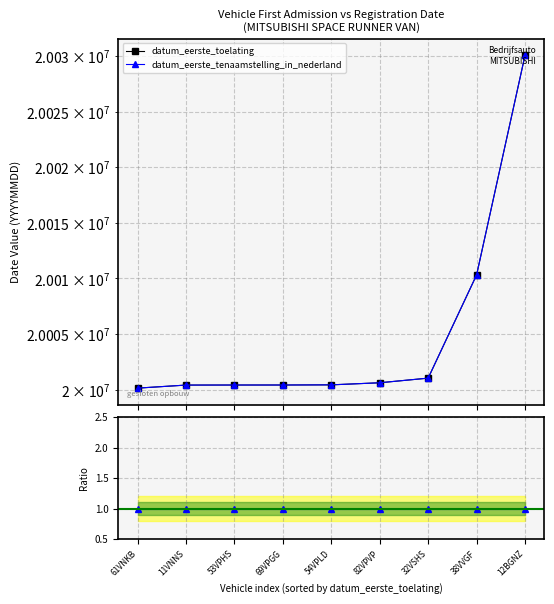

What is the label of the 9th point from the right?

61VNKB